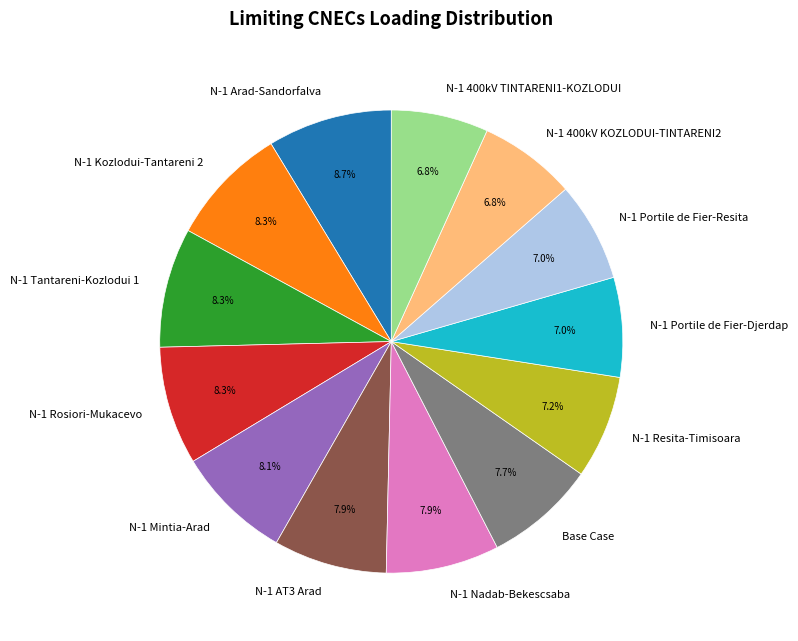

Approximately how many times larger is the value at N-1 AT3 Arad compared to N-1 Portile de Fier-Djerdap?

1.1